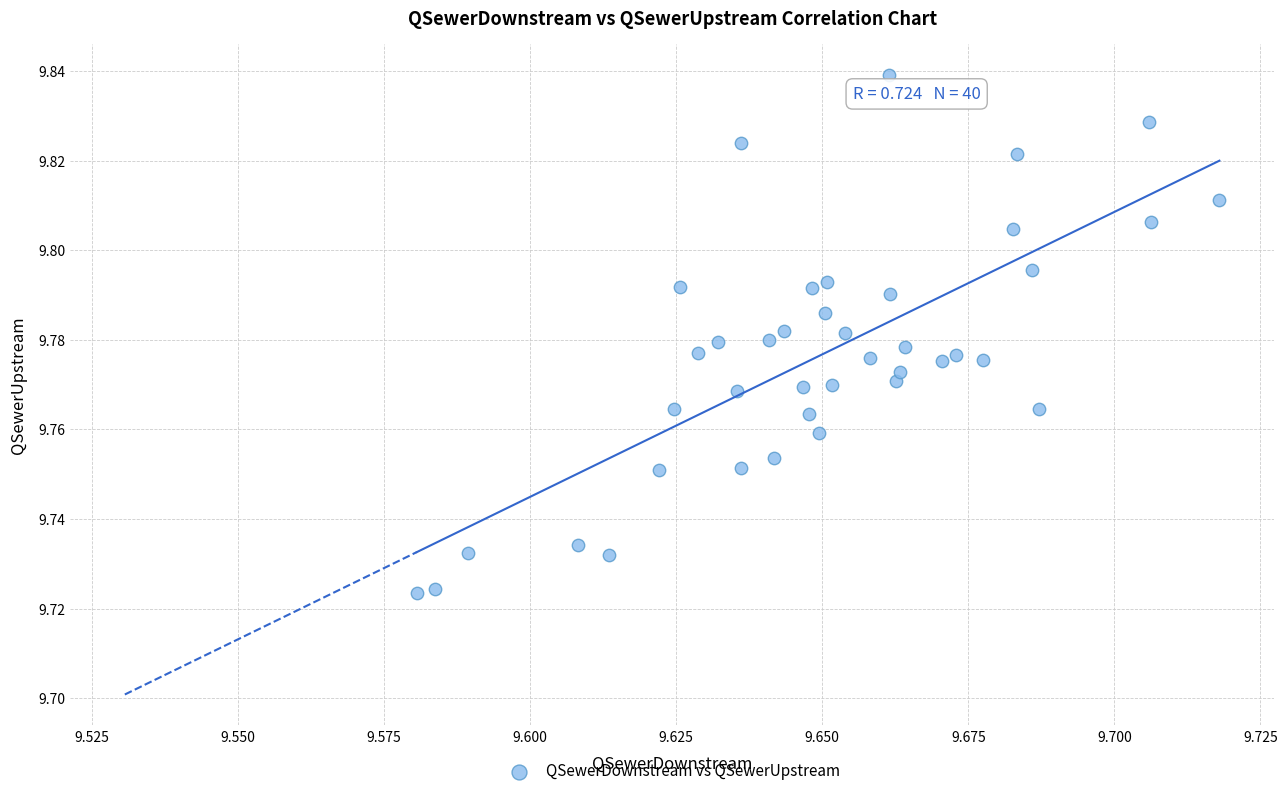

How many data points are displayed?

40